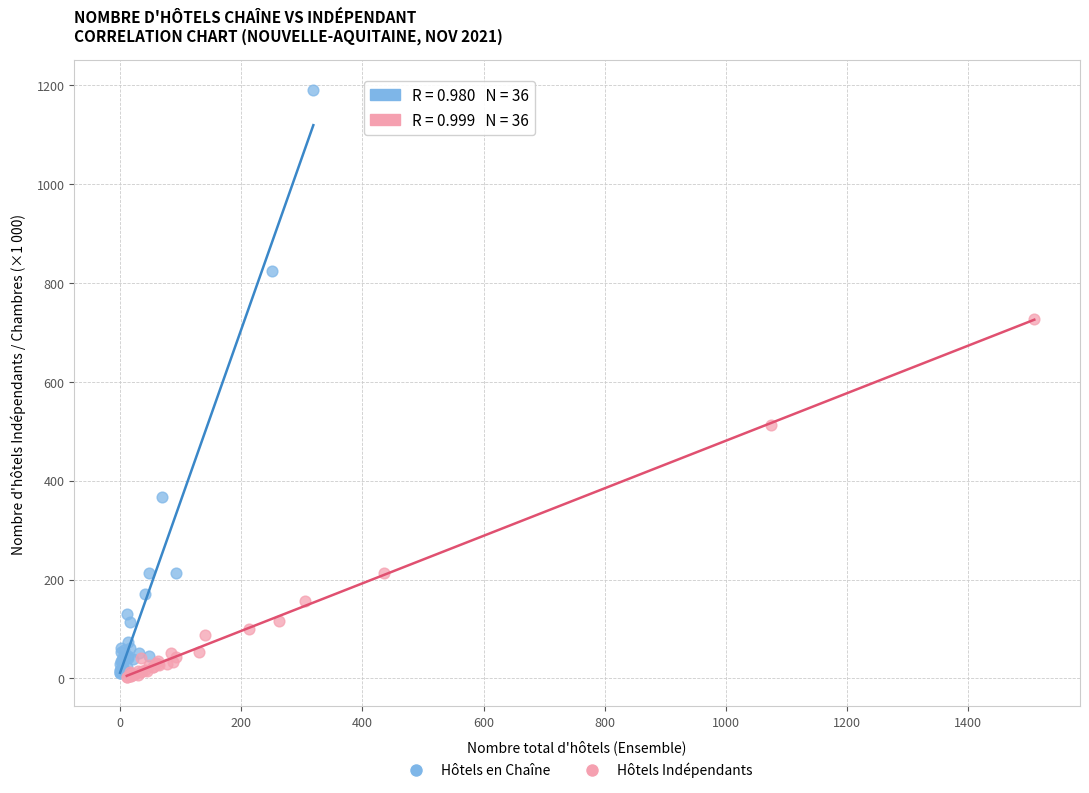

What are all the series names shown in the legend?

Hôtels en Chaîne, Hôtels Indépendants